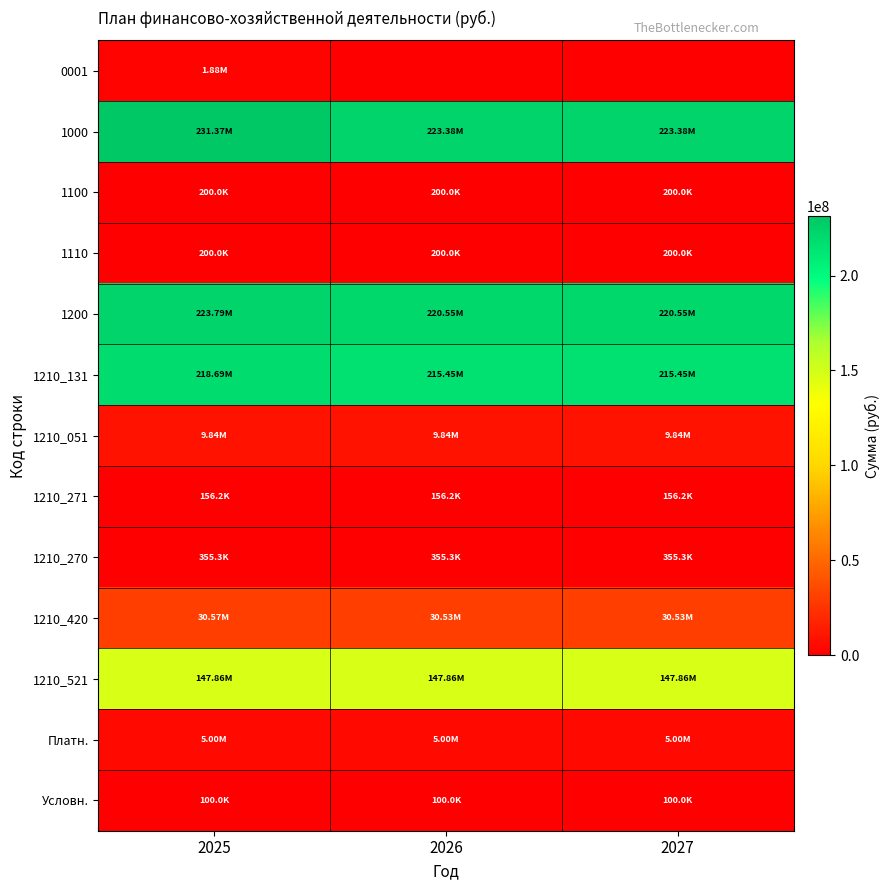

At 2027, list the series in order from smallest to largest.

0001, Условн., 1210_271, 1100, 1110, 1210_270, Платн., 1210_051, 1210_420, 1210_521, 1210_131, 1200, 1000